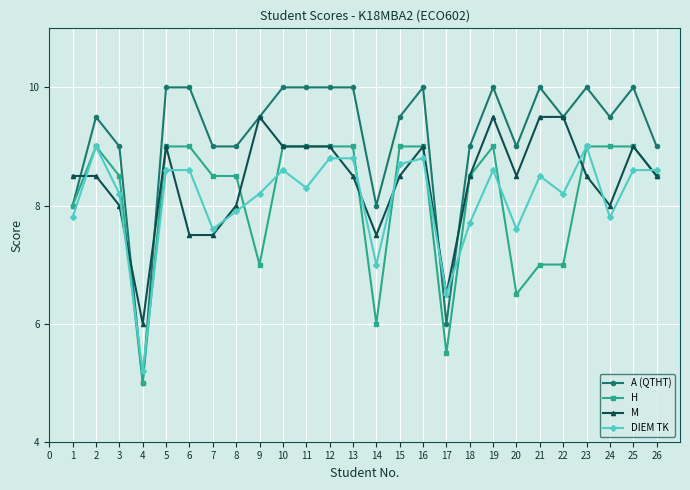

True or false: M and DIEM TK intersect in this chart.

True